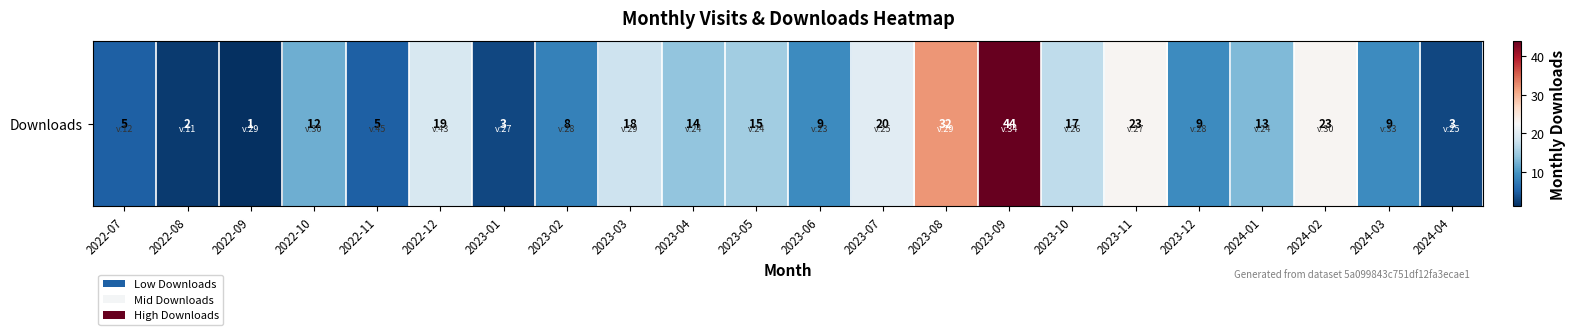

What is the maximum value shown in the chart?

44